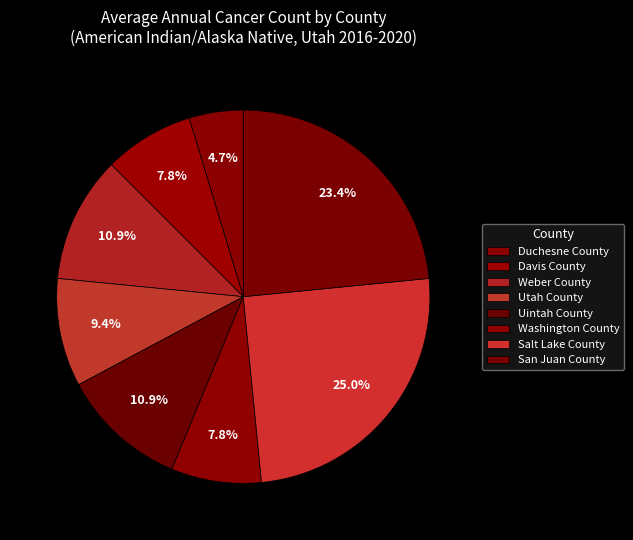

Rank the categories by value from lowest to highest.

Duchesne County, Davis County, Washington County, Utah County, Weber County, Uintah County, San Juan County, Salt Lake County